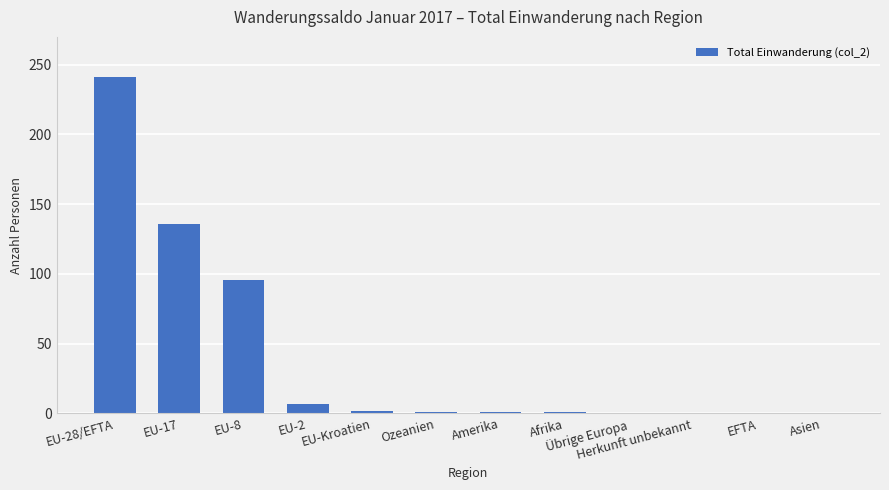

The value at Herkunft unbekannt is -107. True or false?

False